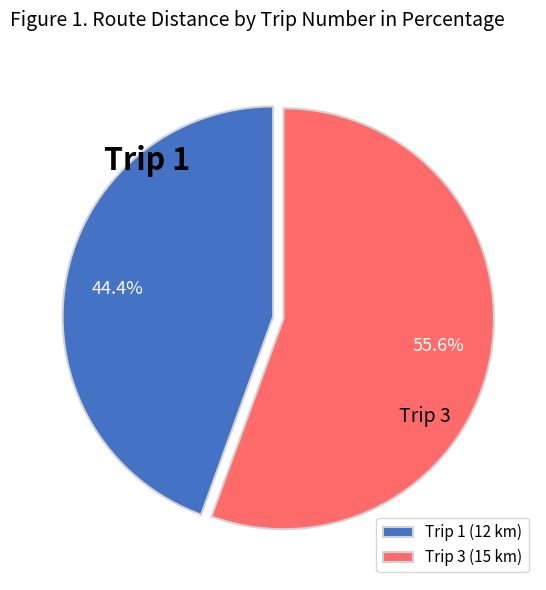

Rank the categories by value from highest to lowest.

Trip 3 (15 km), Trip 1 (12 km)